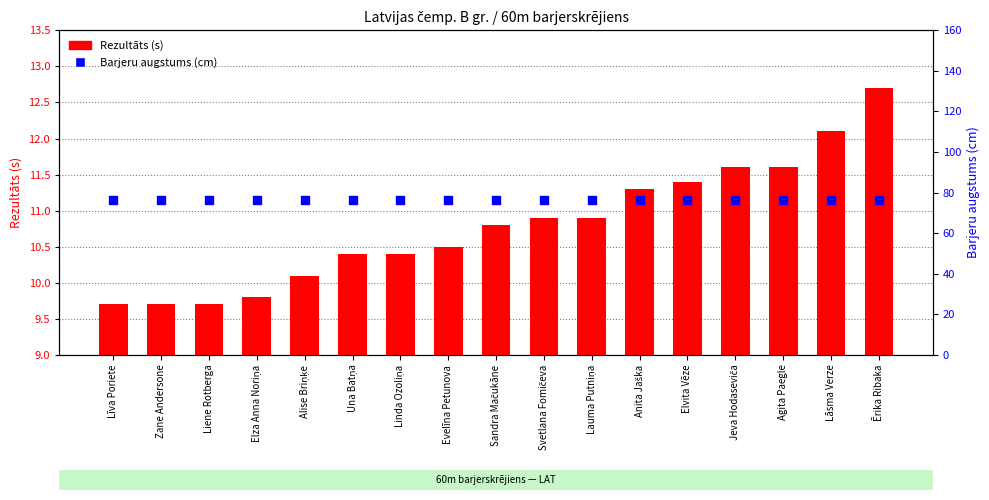

Is the value of Barjeru augstums (cm) at Alise Briņķe greater than the value of Rezultāts (s) at Una Batņa?

Yes